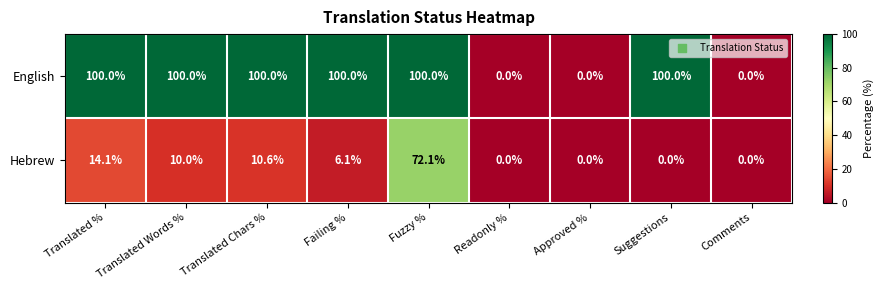

Rank the series by their average value, from highest to lowest.

English, Hebrew